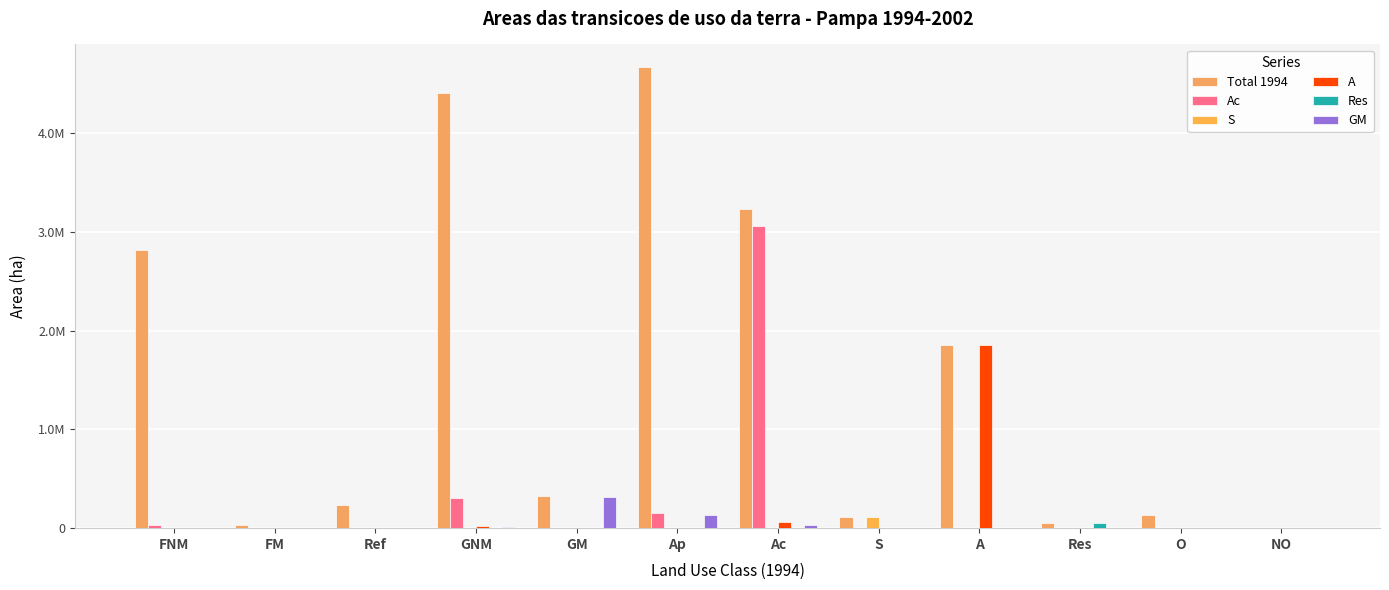

Rank the series at O from highest to lowest value.

Total 1994, GM, Ac, S, A, Res